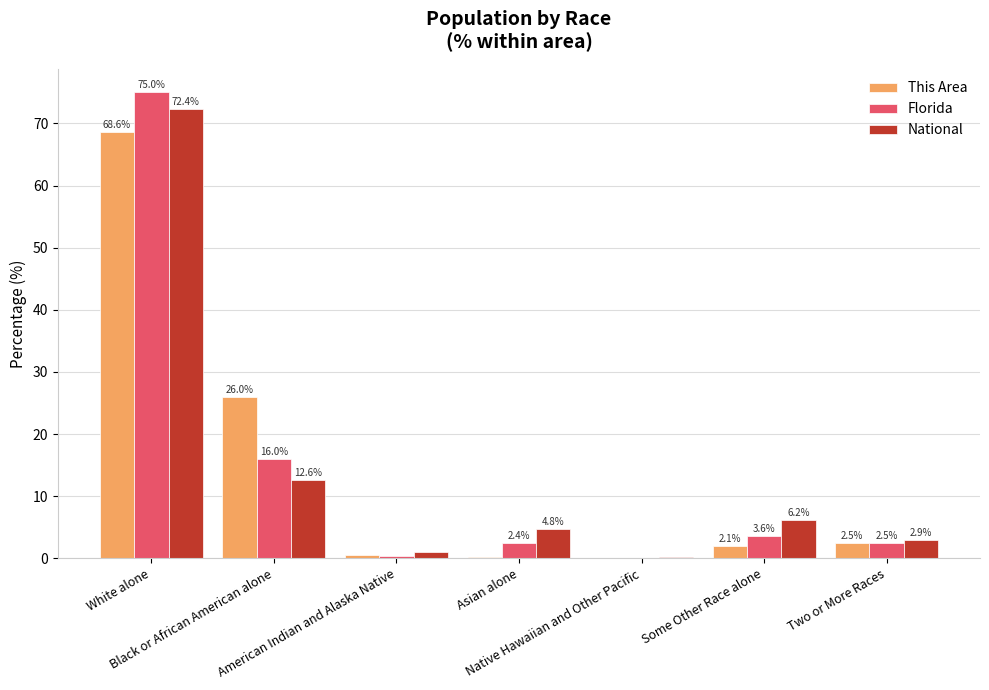

True or false: National has a value of 7.0 at Black or African American alone.

False